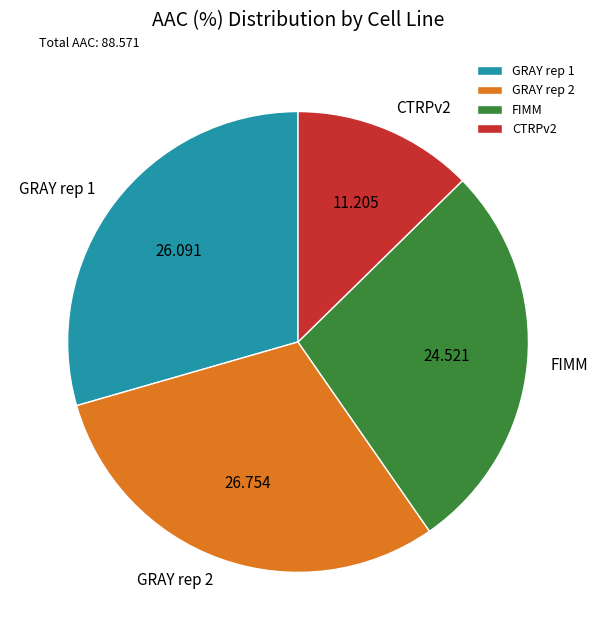

Which slice is the largest?

GRAY rep 2